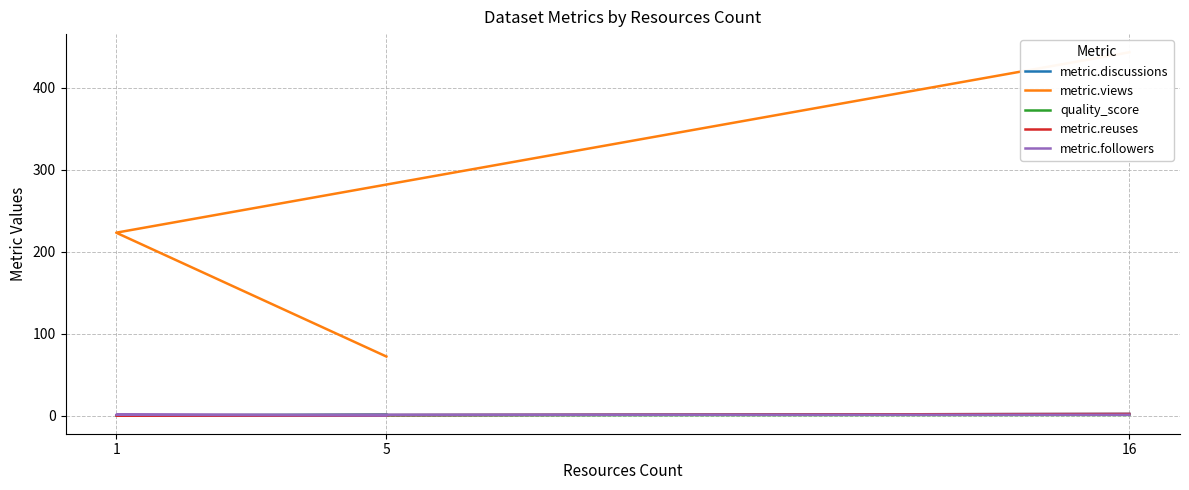

At which label does metric.discussions reach its peak?

16